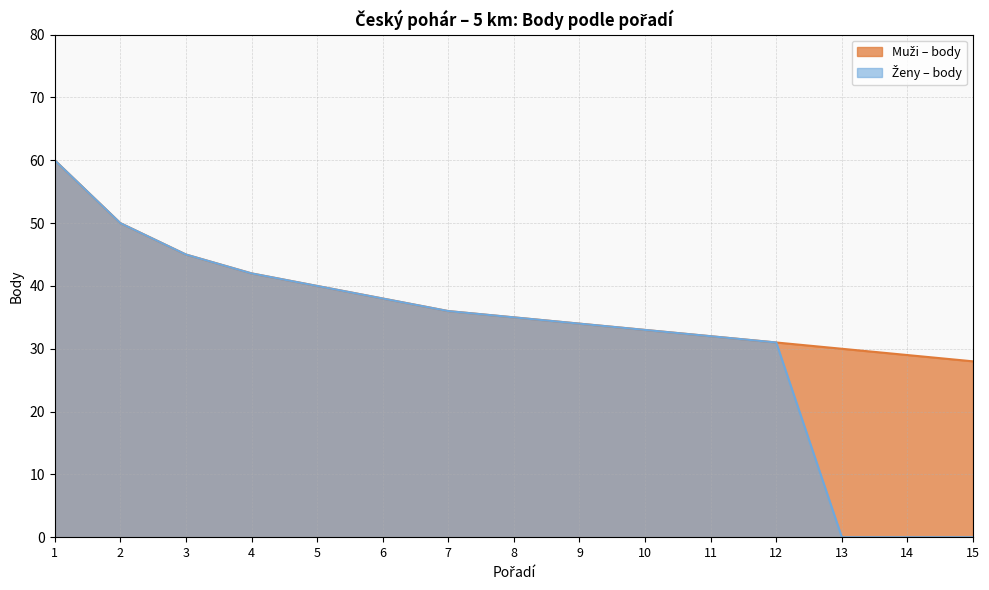

True or false: Zeny_body and Muzi_body cross at least once.

False